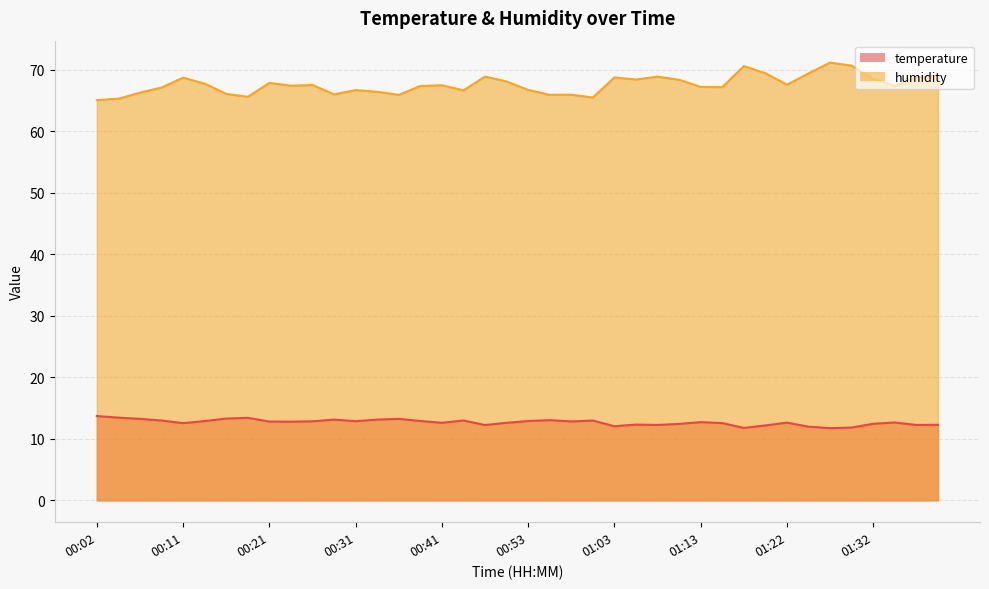

The value of humidity at 01:30 is 70.7. True or false?

True